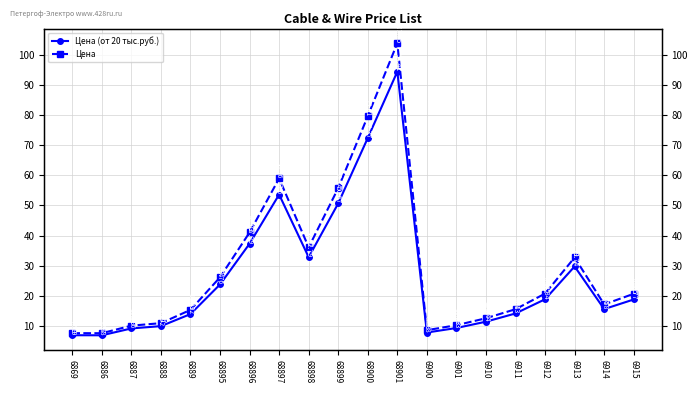

The value of Цена at 6869 is 10.2. True or false?

False